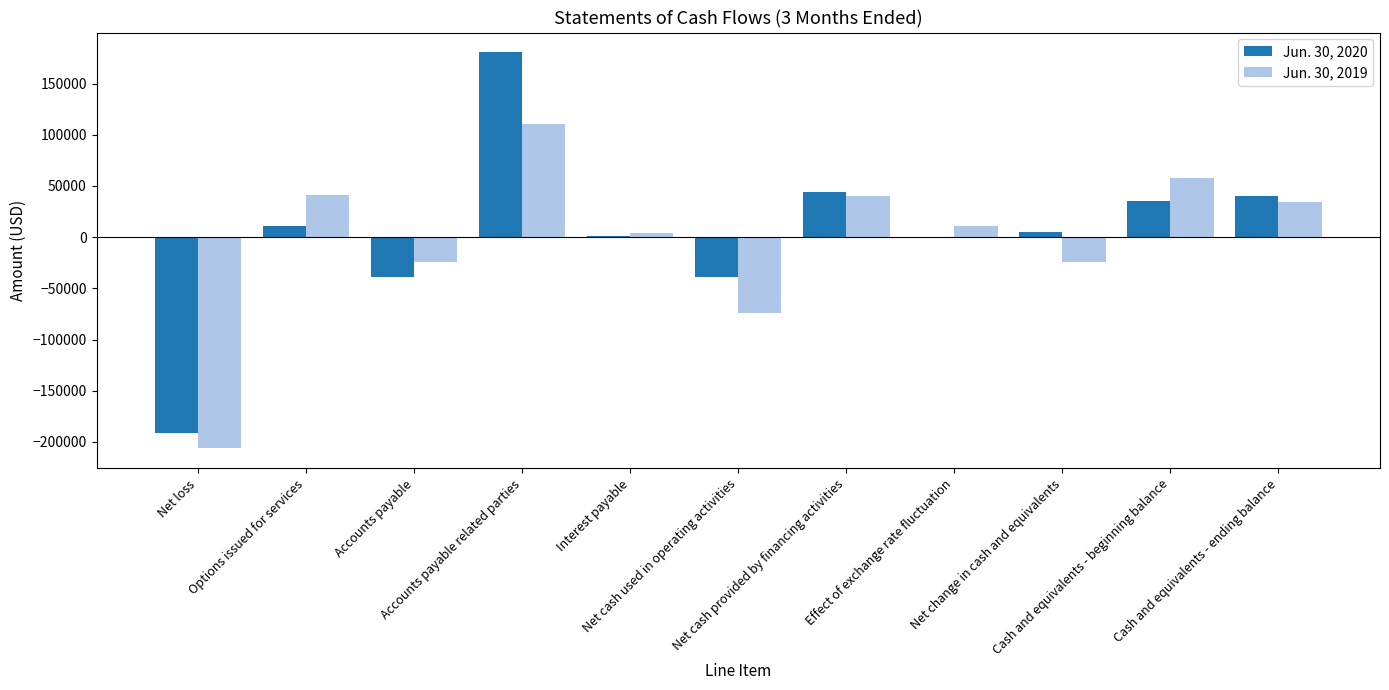

Are the bars grouped side by side (vs. stacked)?

Yes